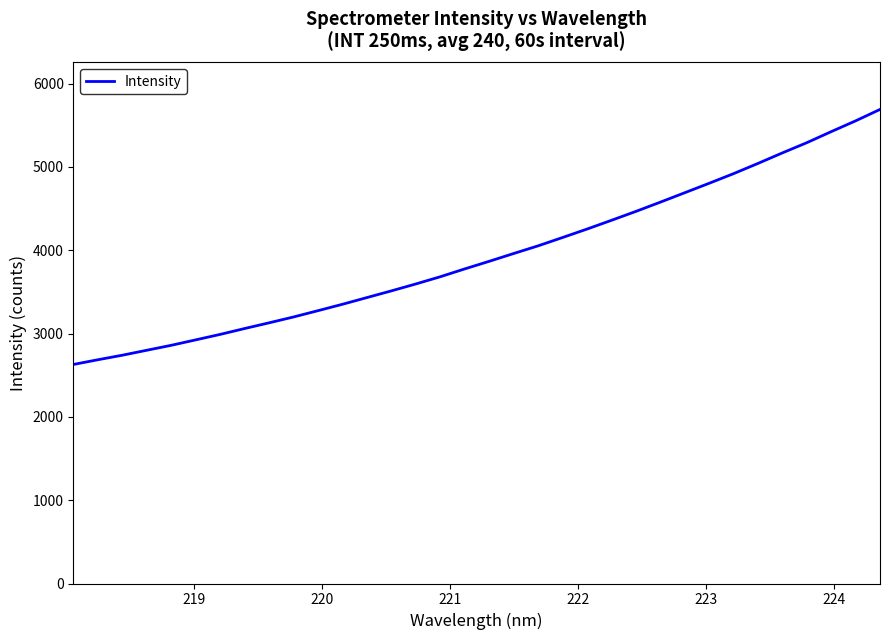

What is the smallest value displayed?

2629.3